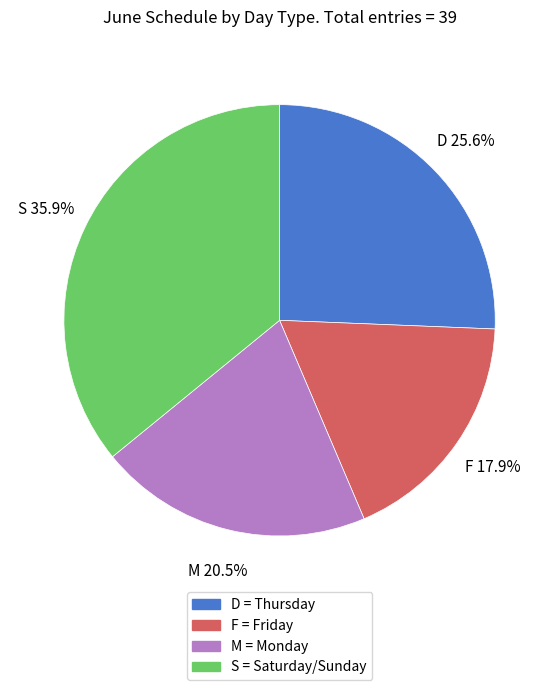

True or false: D accounts for 26% of the total.

True